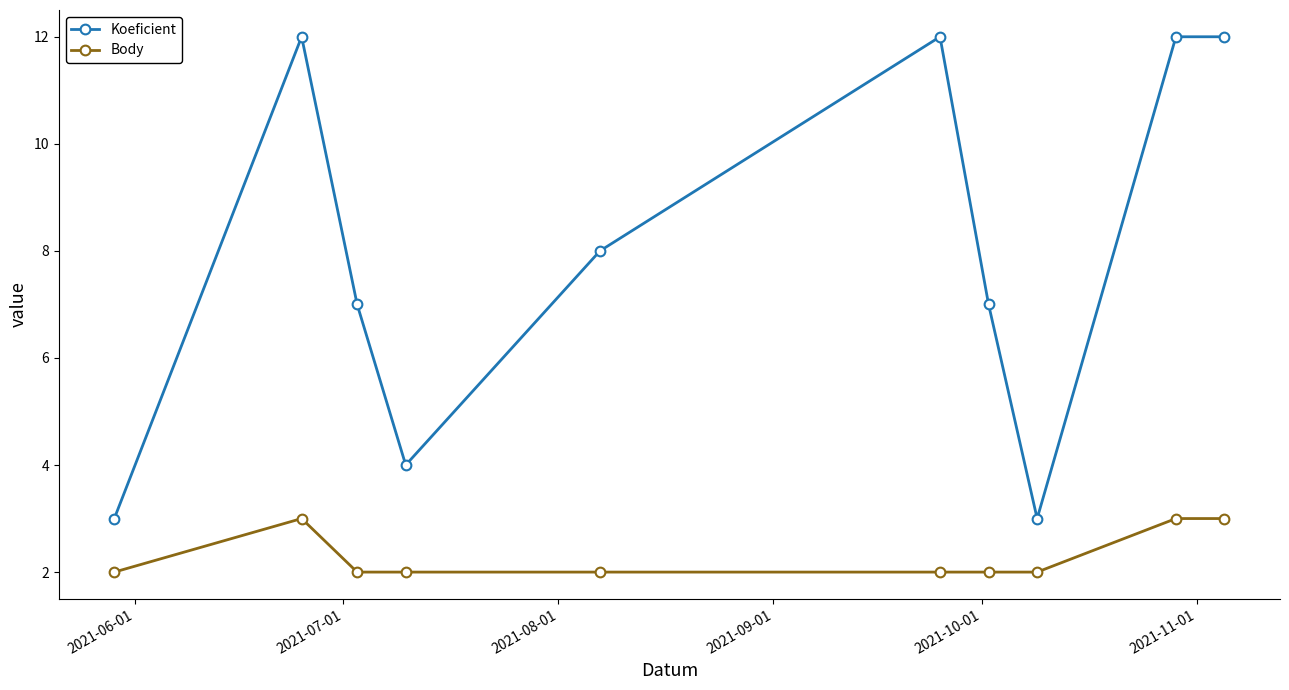

Reading left to right, extract all data points from this chart.

Koeficient: 3	12	7	4	8	12	7	3	12	12
Body: 2	3	2	2	2	2	2	2	3	3